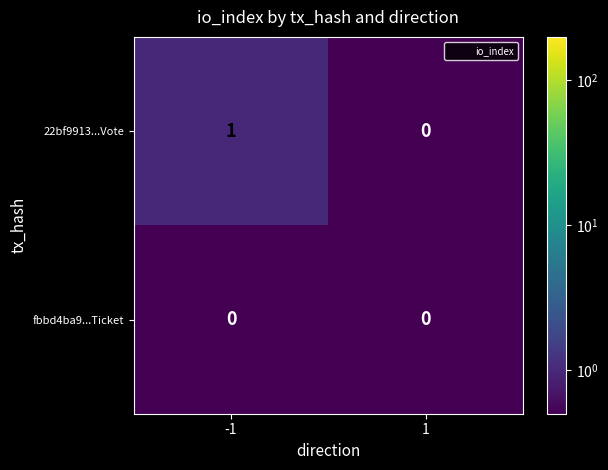

How many distinct data groups are displayed?

2